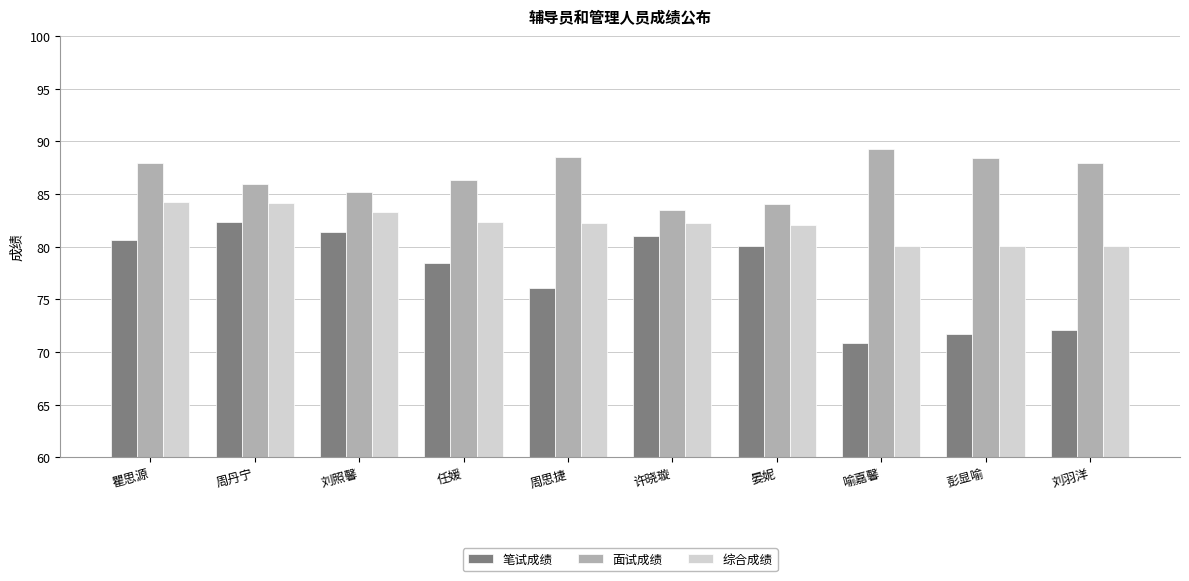

The 面试成绩 series shows 19.1 at 刘羽洋. True or false?

False